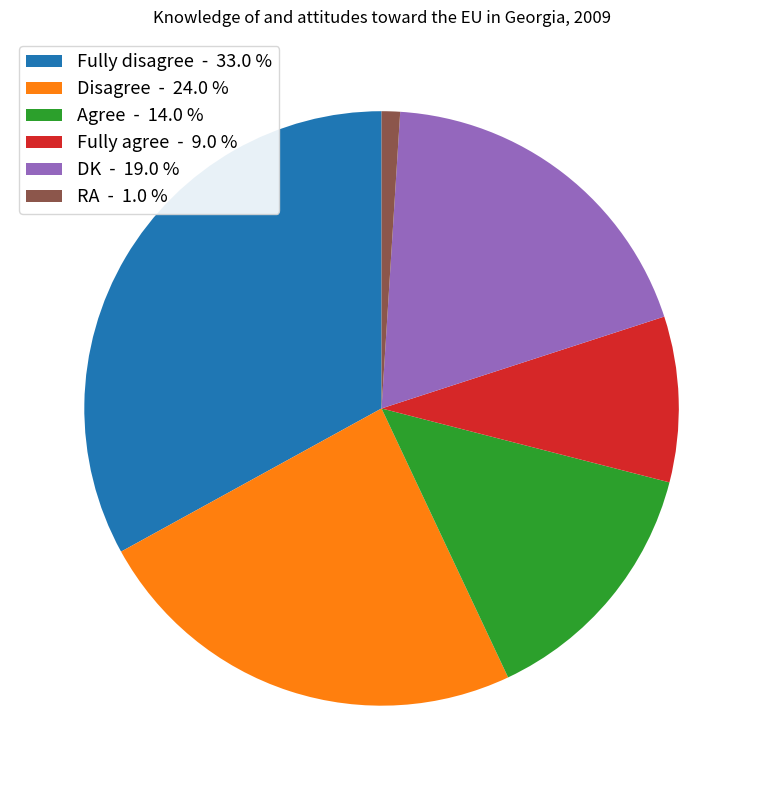

Rank the categories by value from highest to lowest.

Fully disagree, Disagree, DK, Agree, Fully agree, RA